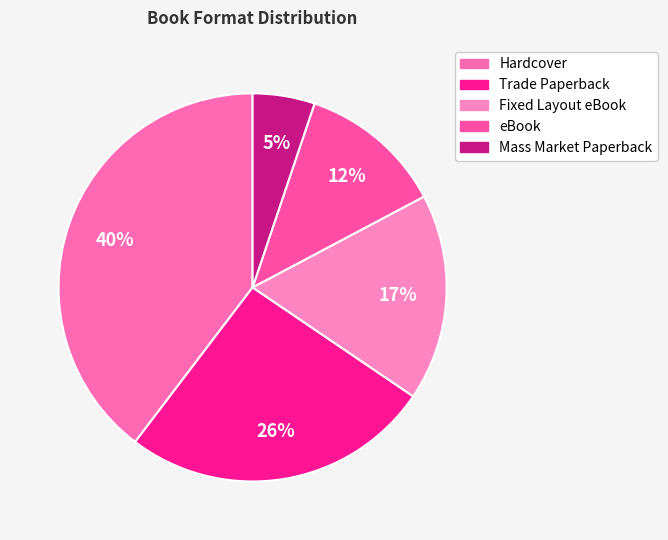

To the nearest percent, what is the average slice percentage?

20%